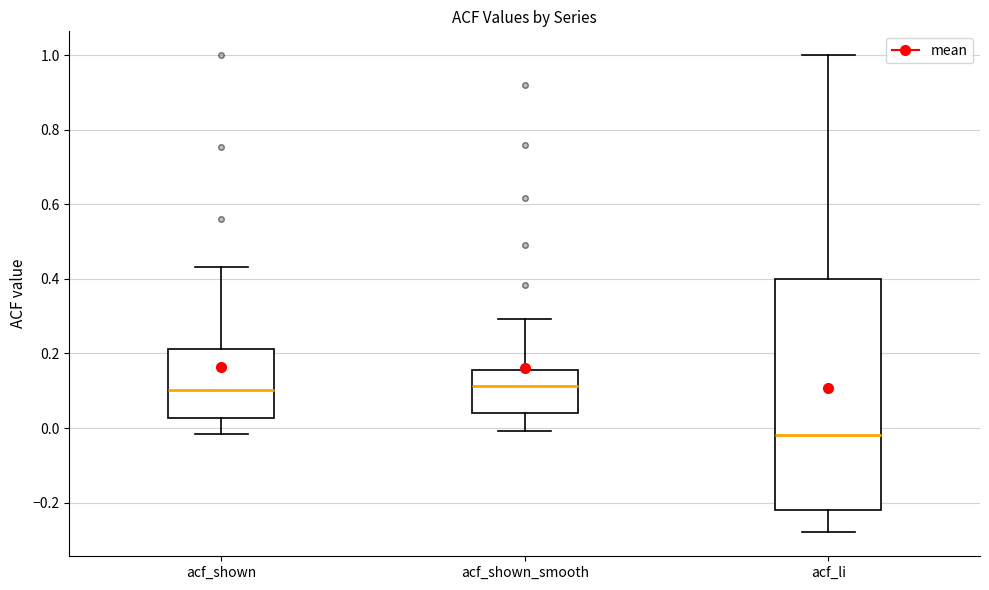

Reading left to right, read every box against the y-axis: the position of its median line, the range the box covers, and the ends of its whiskers. The values are not printed on the chart, so give them approximately, as read against the axis.

acf_shown: median 0.10, box 0.02 to 0.22, whiskers -0.02 to 0.44
acf_shown_smooth: median 0.12, box 0.04 to 0.16, whiskers 0.00 to 0.30
acf_li: median -0.02, box -0.22 to 0.40, whiskers -0.28 to 1.00